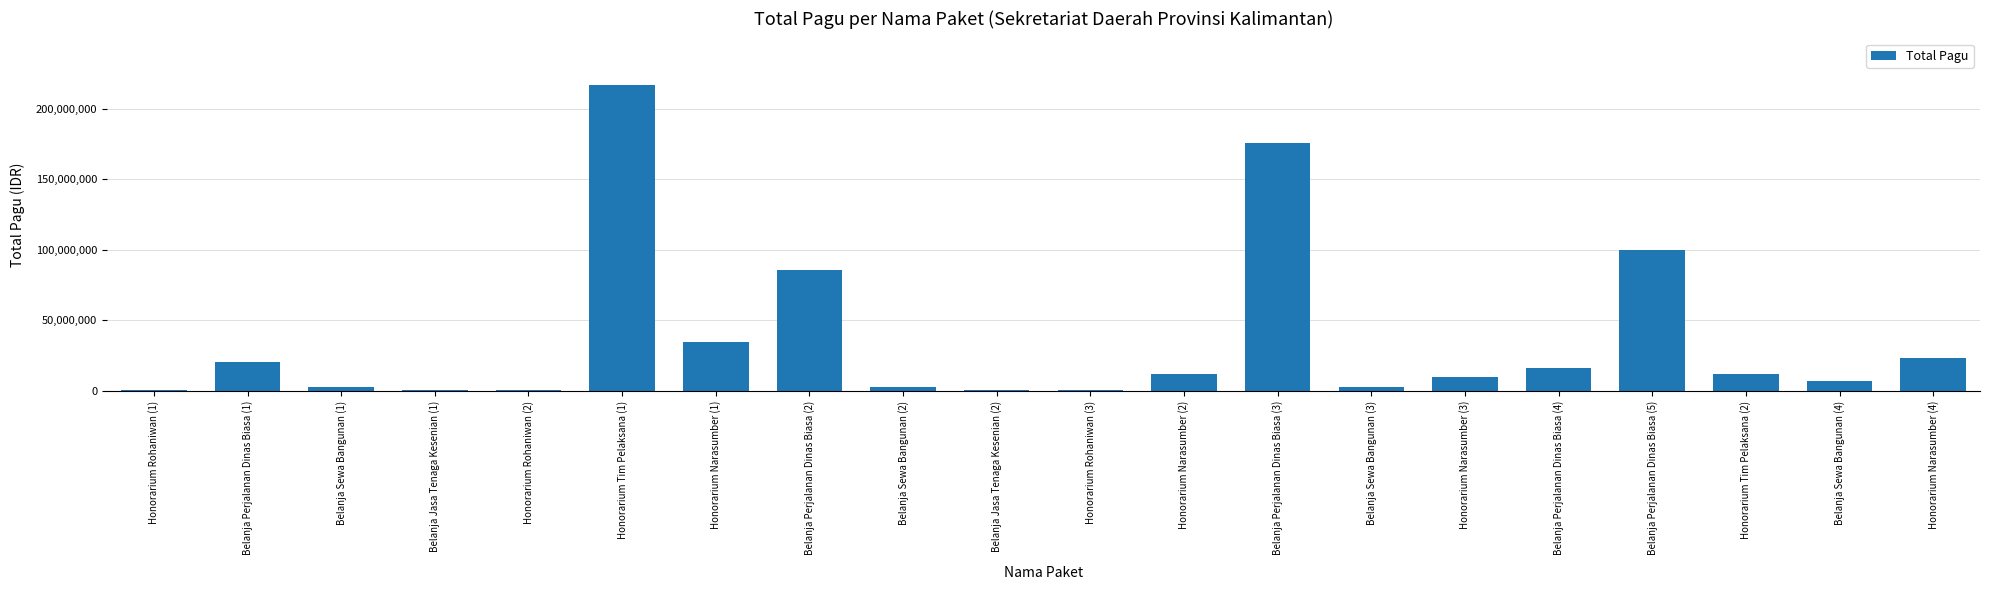

Approximately how many times larger is the value at Belanja Perjalanan Dinas Biasa (2) compared to Honorarium Tim Pelaksana (2)?

7.0